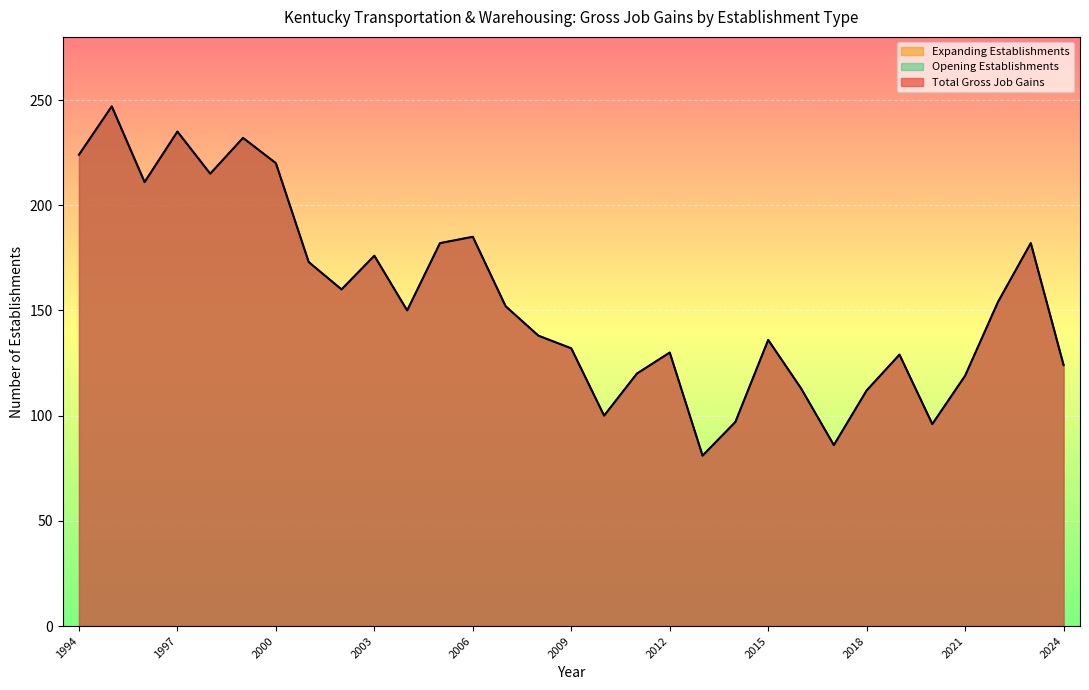

Does the chart display data point markers on the line(s)?

No